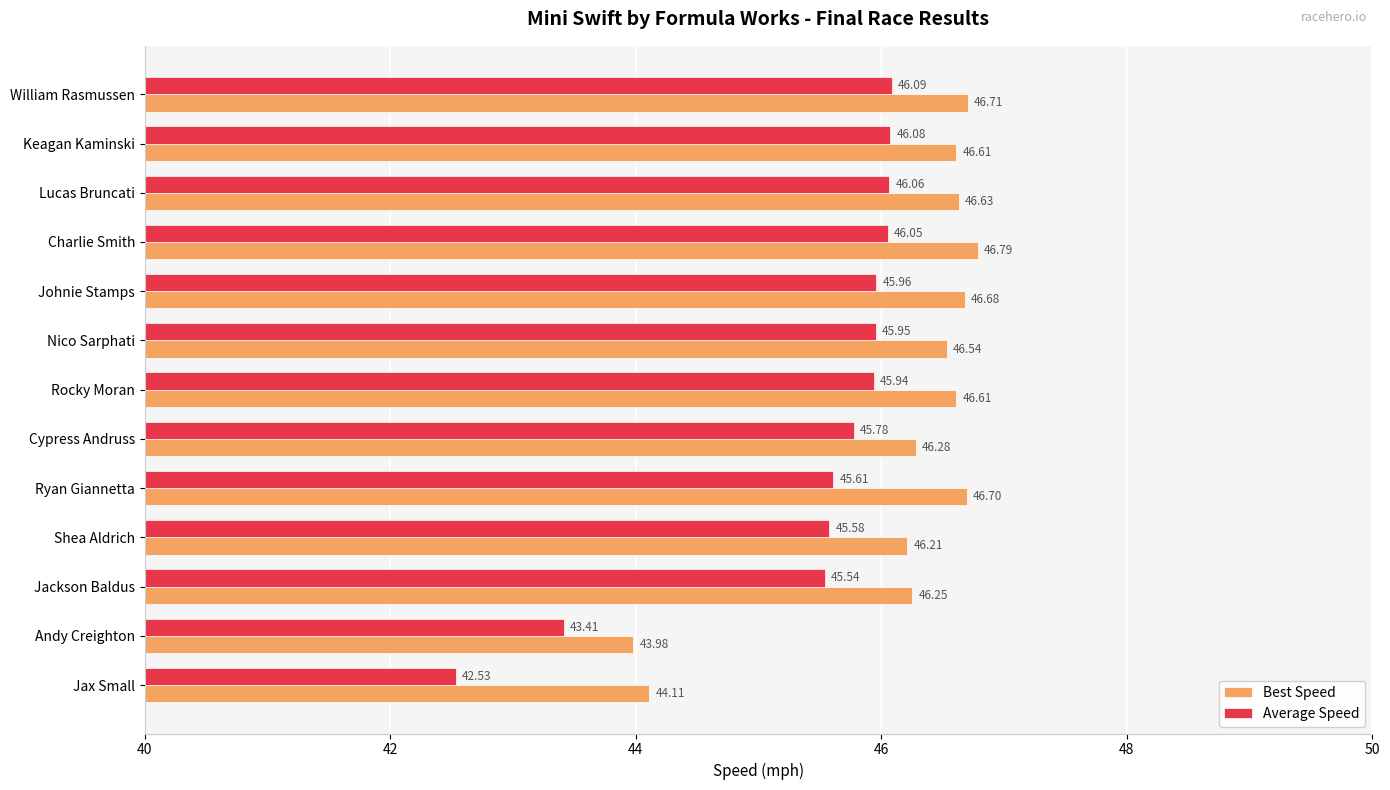

How many data points in Best Speed are above 46?

11